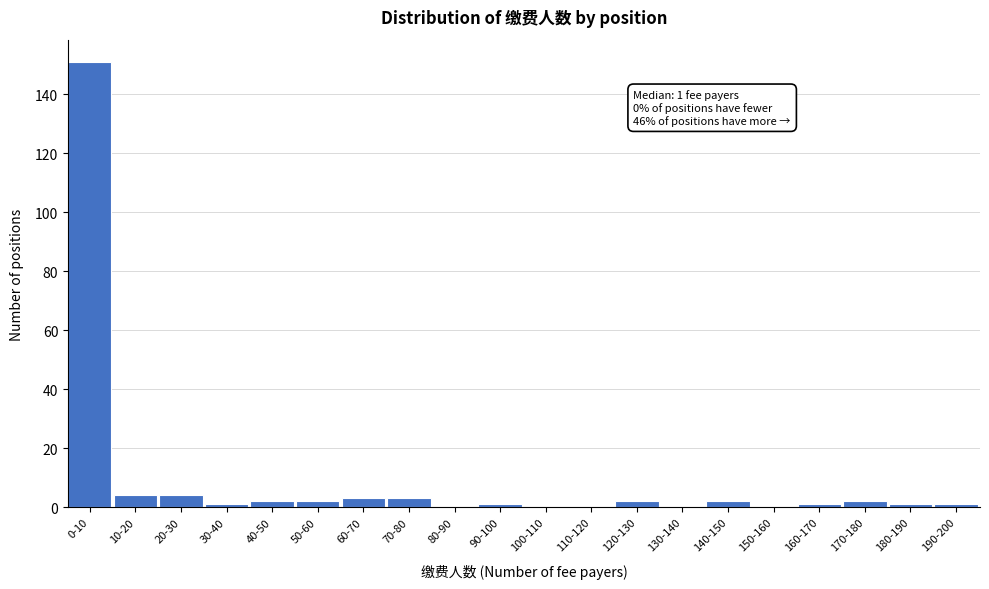

Reading right to left, what are all the values shown in this chart?

190-200=1	180-190=1	170-180=2	160-170=1	150-160=0	140-150=2	130-140=0	120-130=2	110-120=0	100-110=0	90-100=1	80-90=0	70-80=3	60-70=3	50-60=2	40-50=2	30-40=1	20-30=4	10-20=4	0-10=151